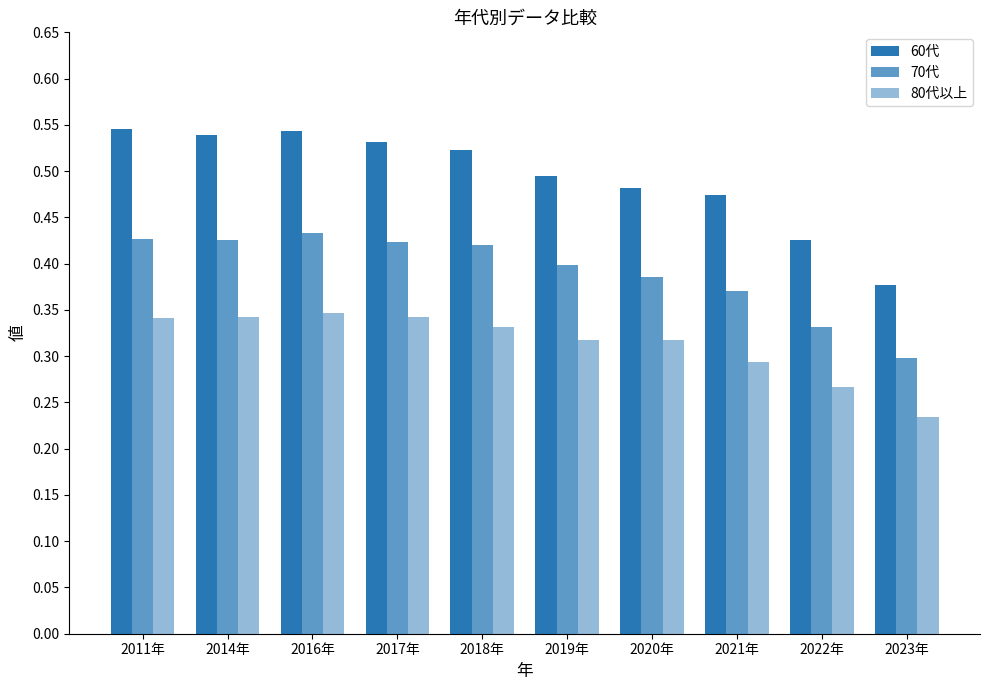

Does the chart contain any negative values?

No